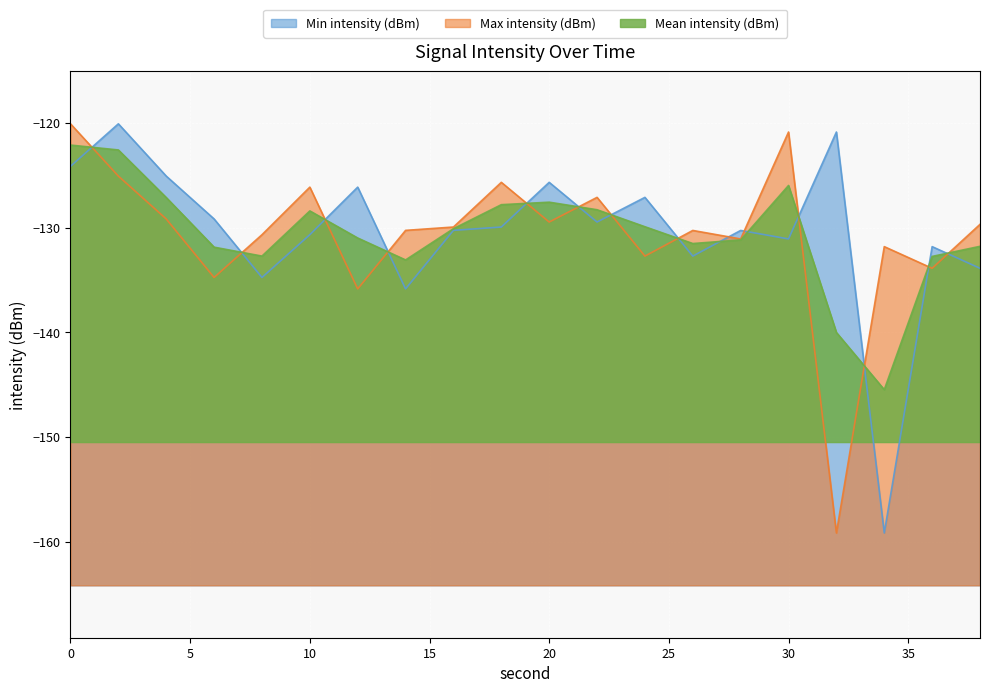

What is the total value across all series at 38?

-395.4